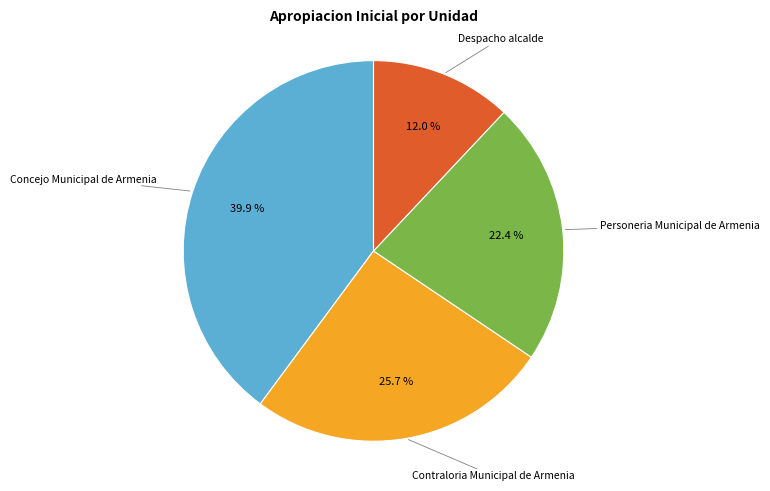

Between Personeria Municipal de Armenia and Concejo Municipal de Armenia, which is larger?

Concejo Municipal de Armenia